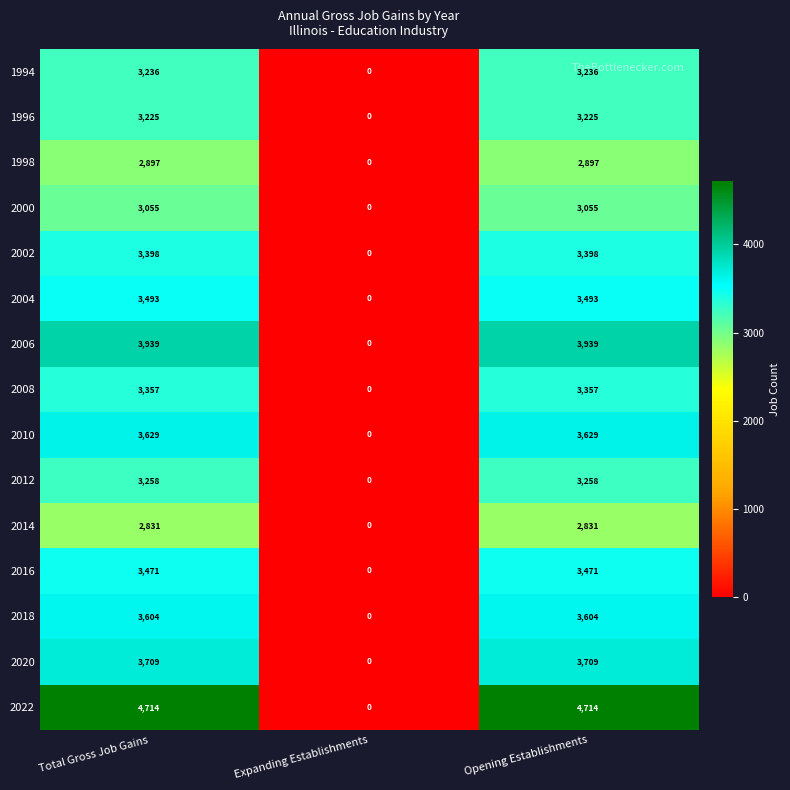

What is the maximum value shown in the chart?

4714